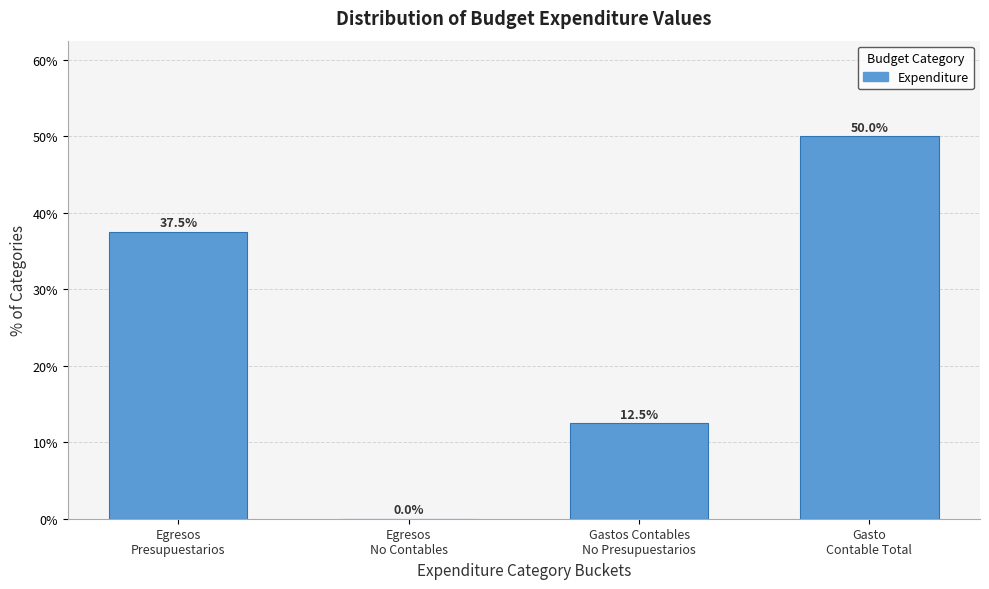

What is the greatest value displayed?

50.0